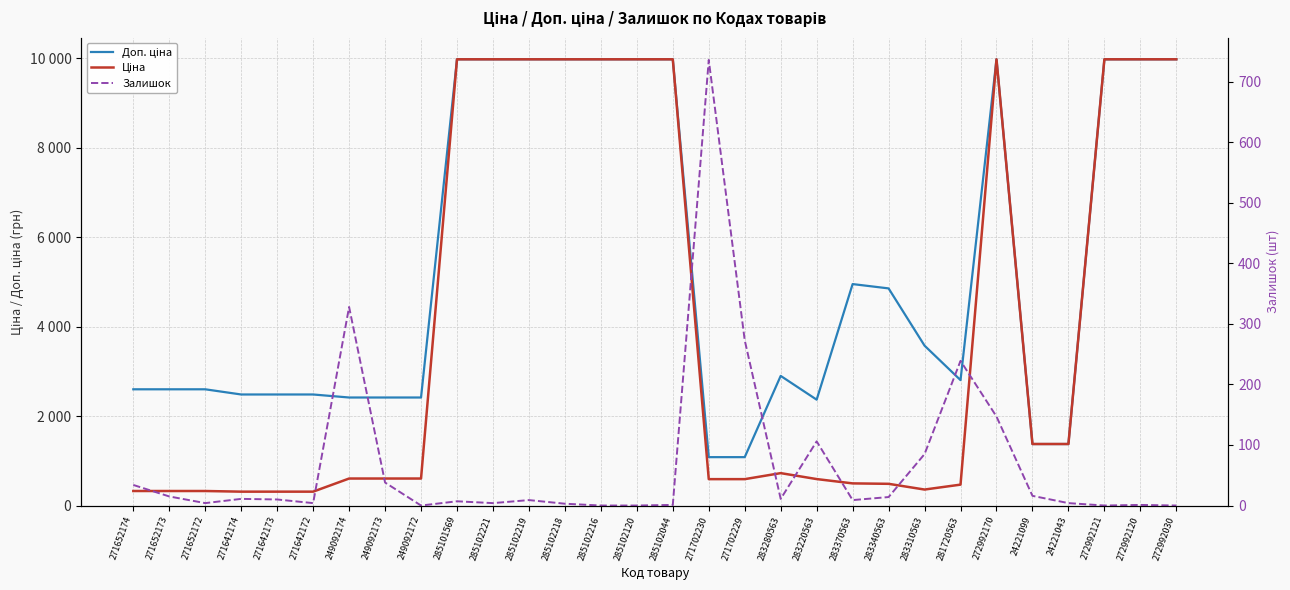

How many data points in Залишок are less than 10?

15